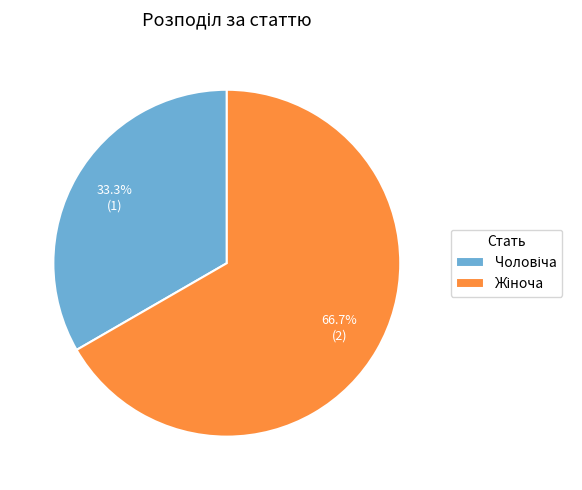

How many slices are in this pie chart?

2